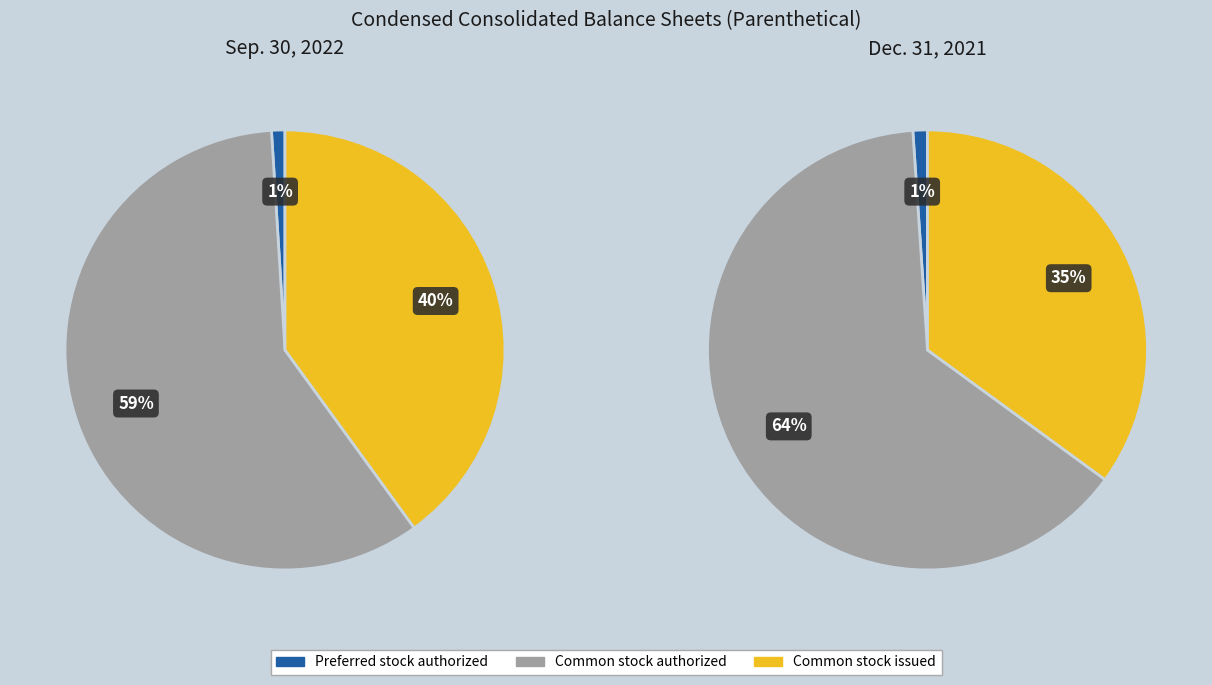

Rank the series by their average value, from highest to lowest.

Sep. 30, 2022, Dec. 31, 2021